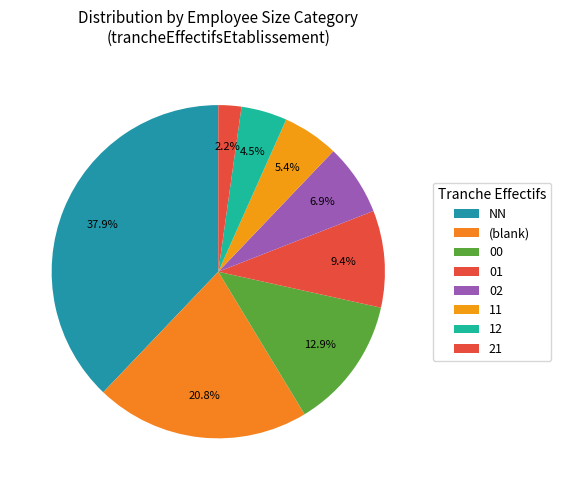

Count the number of slices in the pie.

8